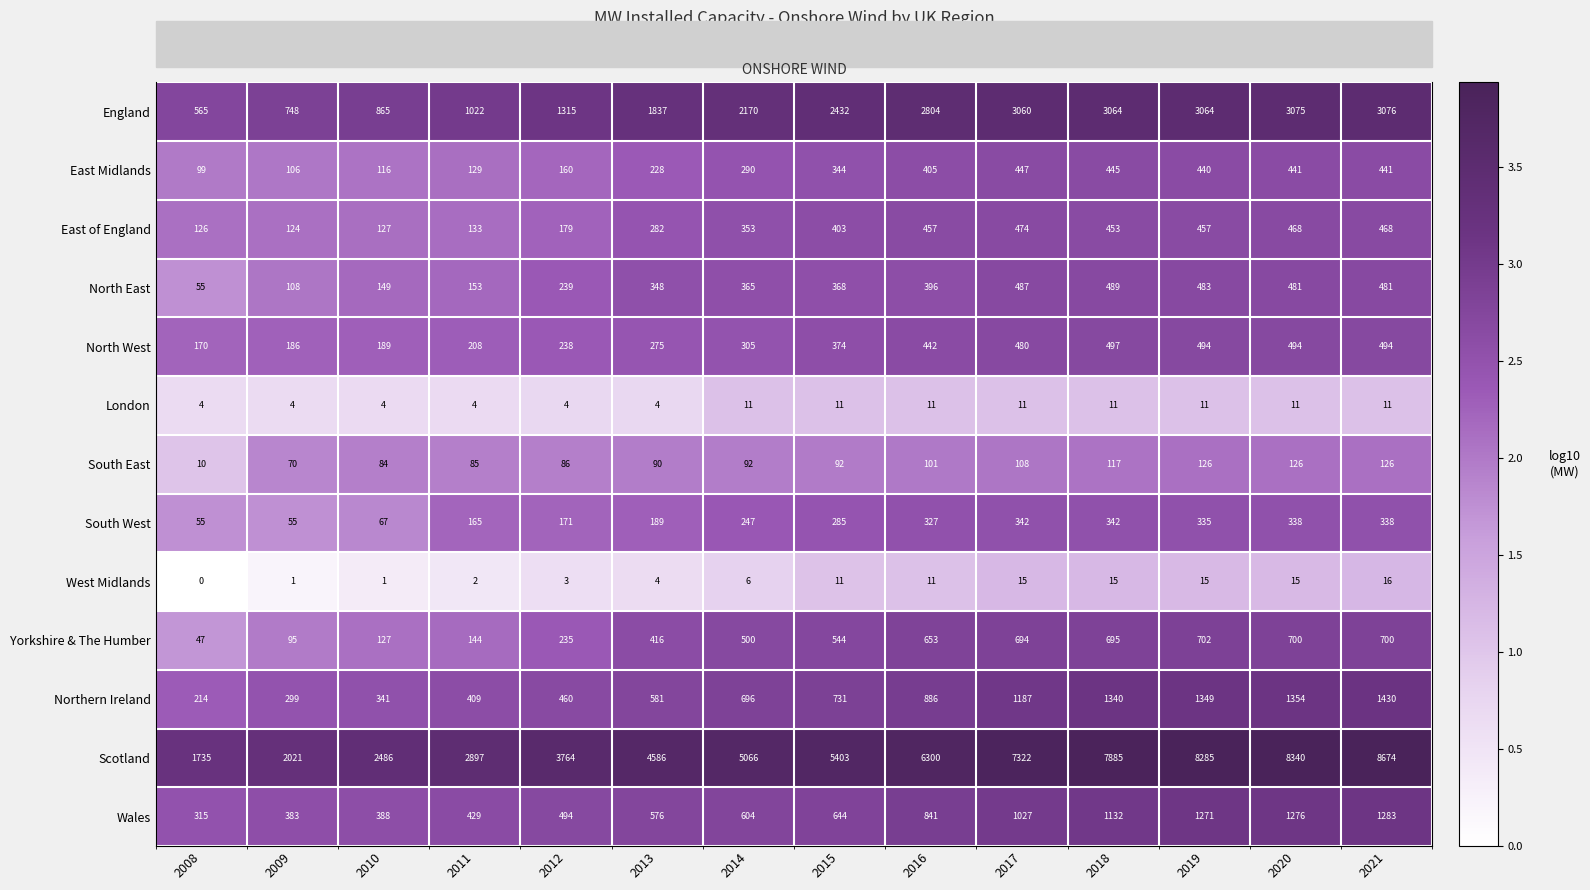

At which category does the chart reach its peak across all series?

2021